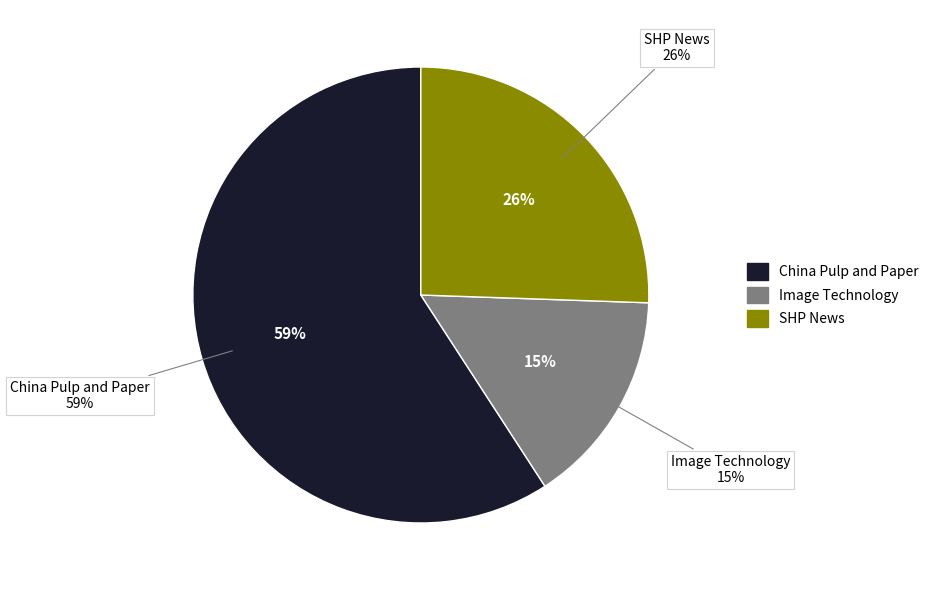

True or false: Image Technology (London) accounts for 15% of the total.

True